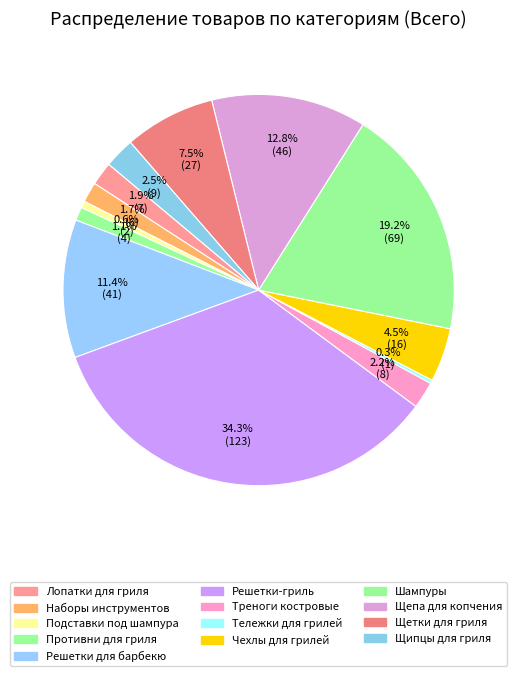

Is Лопатки для гриля the majority of the pie?

No